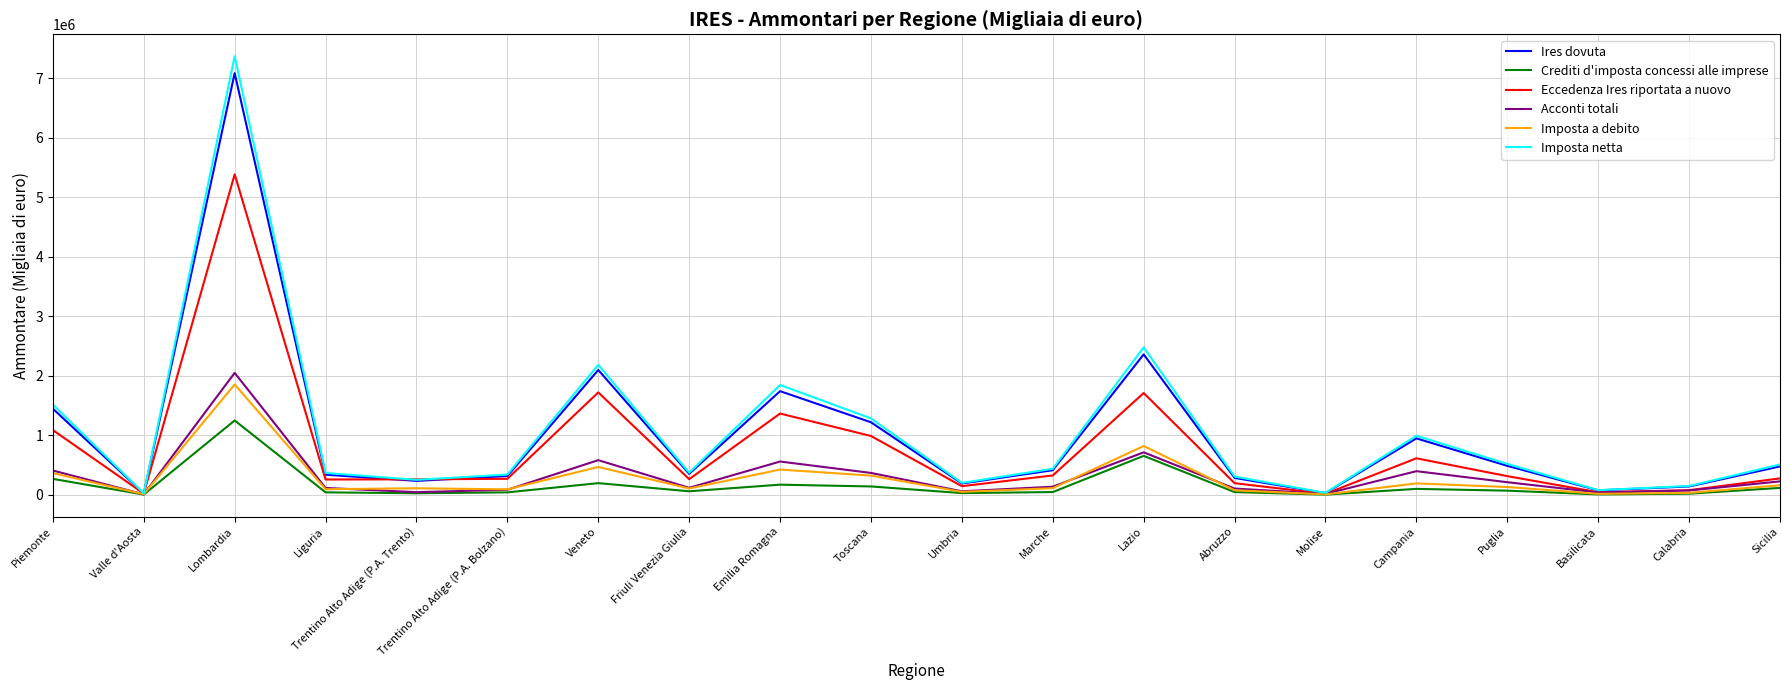

Between Trentino Alto Adige (P.A. Bolzano) and Lazio, which series saw the biggest shift?

Imposta netta